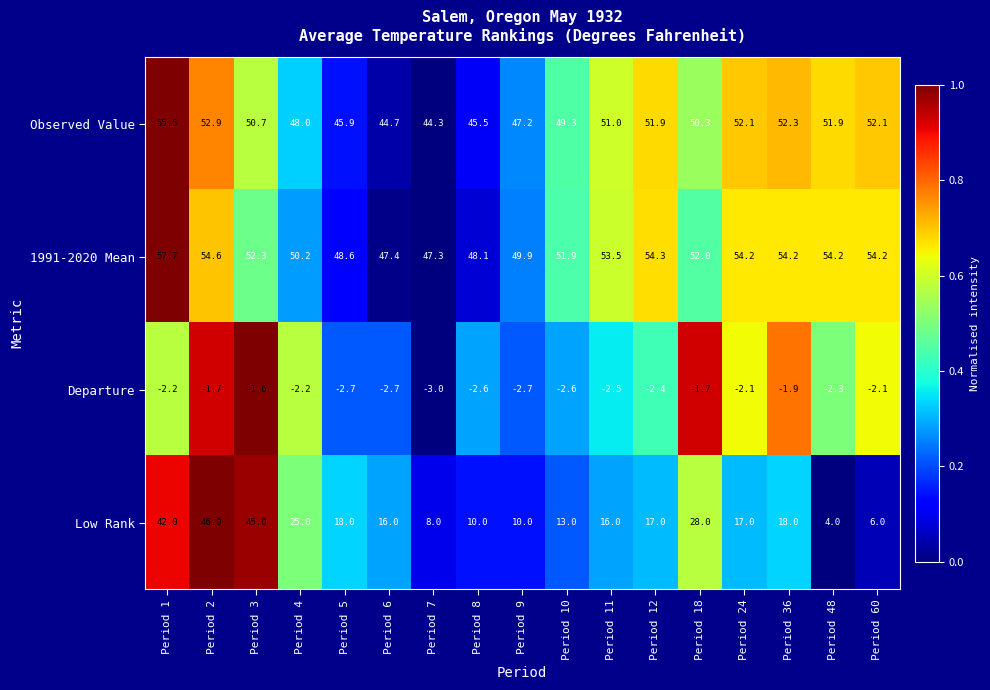

Rank the series by their maximum value, from lowest to highest.

Departure, Low Rank, Observed Value, 1991-2020 Mean